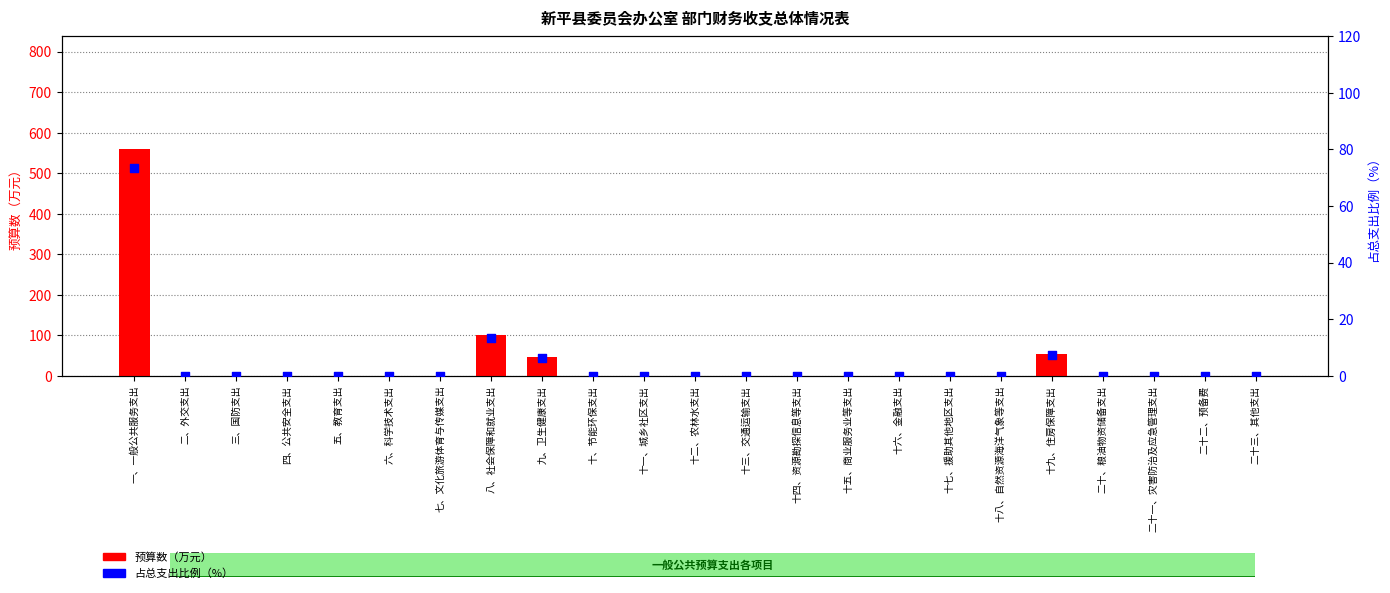

Which series has the largest total across all categories?

预算数（万元）